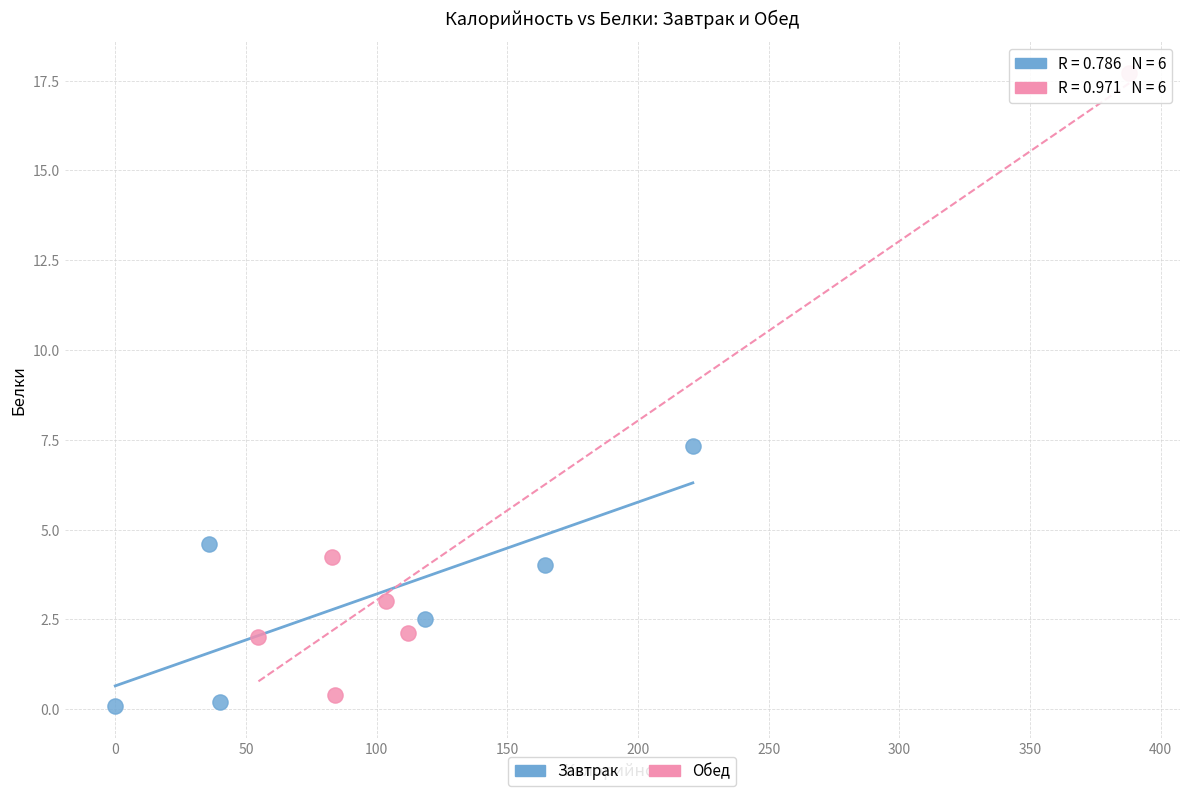

Which series contains the lowest Y value?

Завтрак